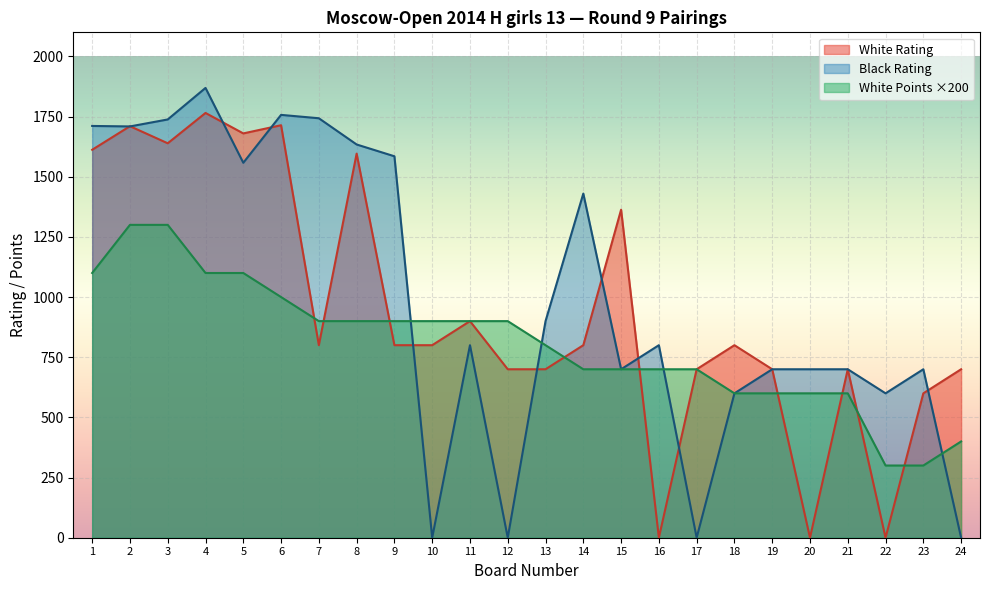

How many lines are shown in the chart?

3